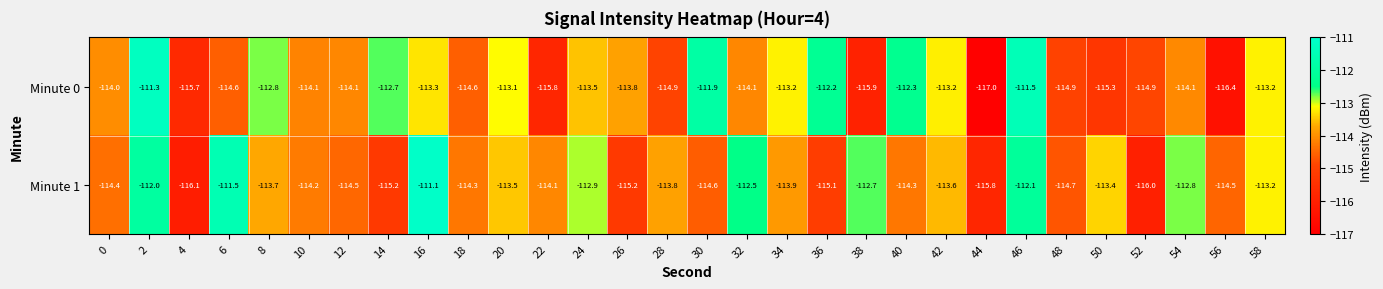

What is the difference between the maximum and minimum values in the Minute 1 series?

5.0